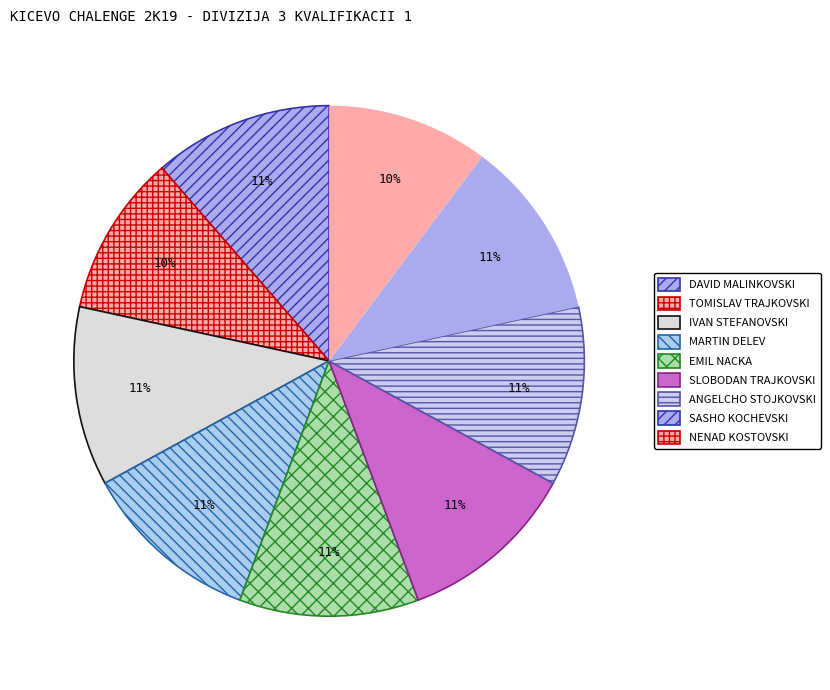

How many segments does this pie chart have?

9